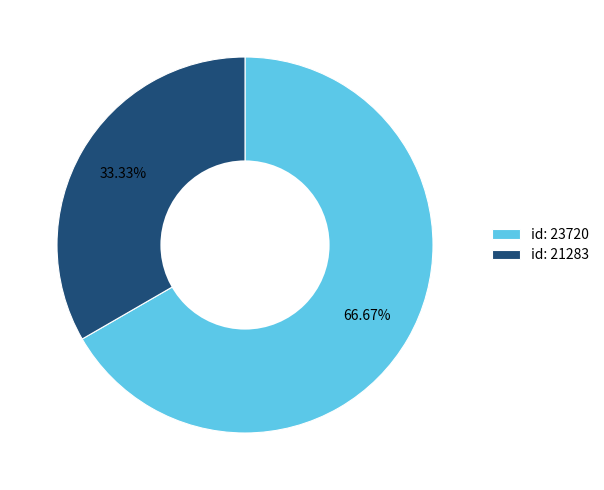

To the nearest percent, what is the difference between the largest and smallest slice percentages?

33%